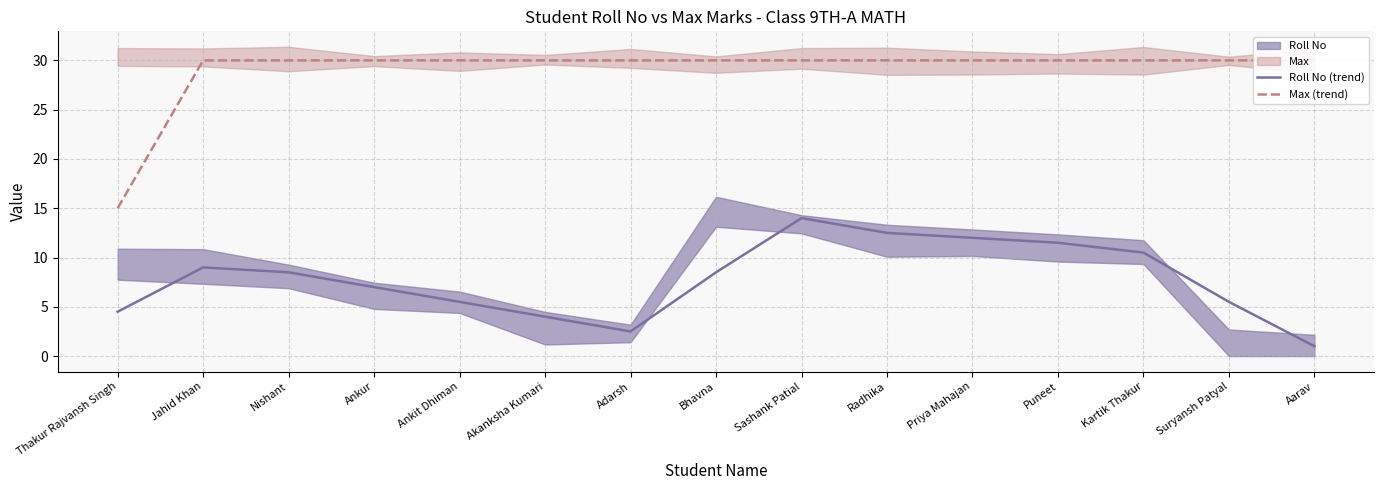

Reading left to right, what are all the values shown in this chart?

Roll No (trend): Thakur Rajvansh Singh=4.5	Jahid Khan=9.0	Nishant=8.5	Ankur=7.0	Ankit Dhiman=5.5	Akanksha Kumari=4.0	Adarsh=2.5	Bhavna=8.5	Sashank Patial=14.0	Radhika=12.5	Priya Mahajan=12.0	Puneet=11.5	Kartik Thakur=10.5	Suryansh Patyal=5.5	Aarav=1.0
Max (trend): Thakur Rajvansh Singh=15.0	Jahid Khan=30.0	Nishant=30.0	Ankur=30.0	Ankit Dhiman=30.0	Akanksha Kumari=30.0	Adarsh=30.0	Bhavna=30.0	Sashank Patial=30.0	Radhika=30.0	Priya Mahajan=30.0	Puneet=30.0	Kartik Thakur=30.0	Suryansh Patyal=30.0	Aarav=30.0